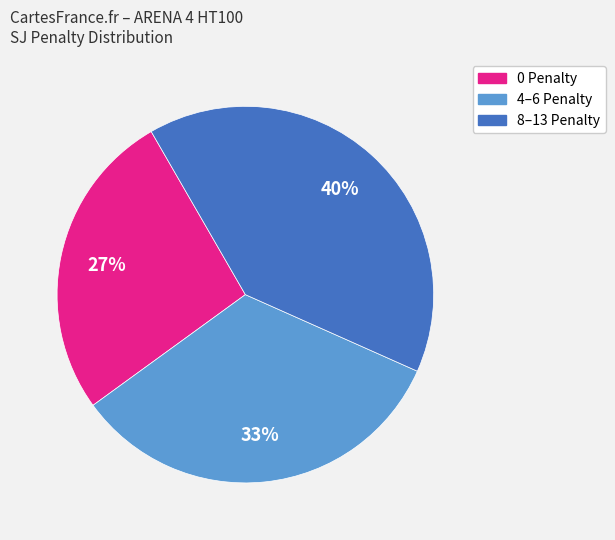

Rank the categories by value from lowest to highest.

0 Penalty, 4–6 Penalty, 8–13 Penalty